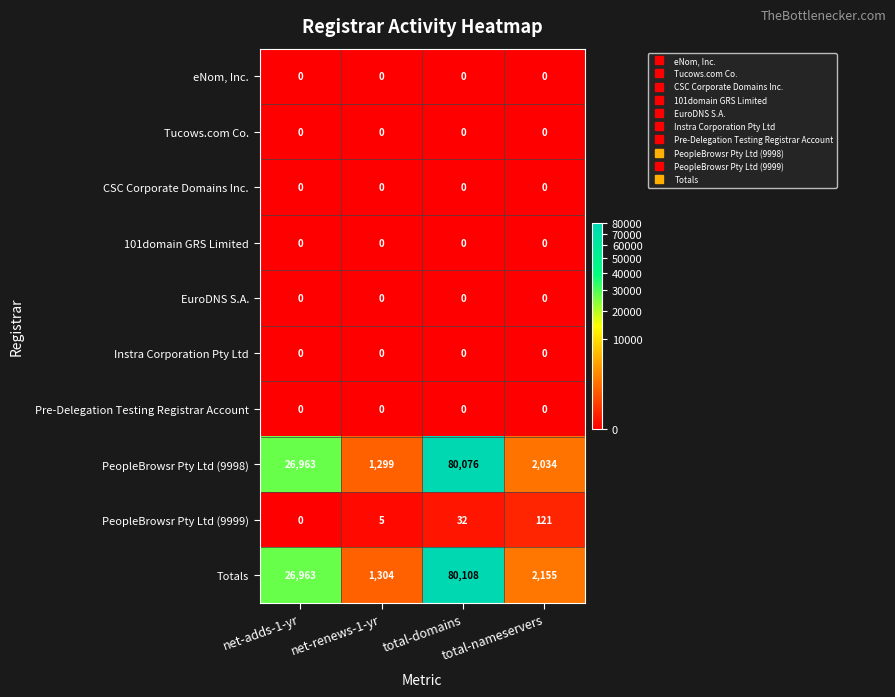

True or false: Totals has a value of 1304 at net-renews-1-yr.

True